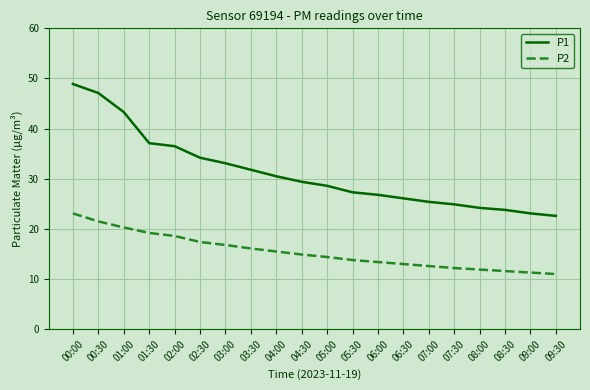

The P2 series shows 11.0 at 09:30. True or false?

True